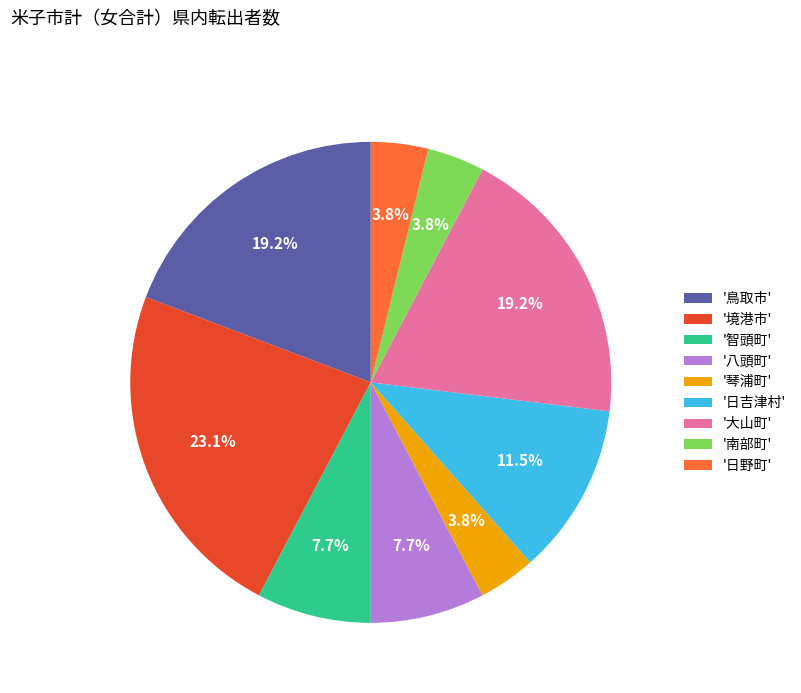

How many slices are in this pie chart?

9